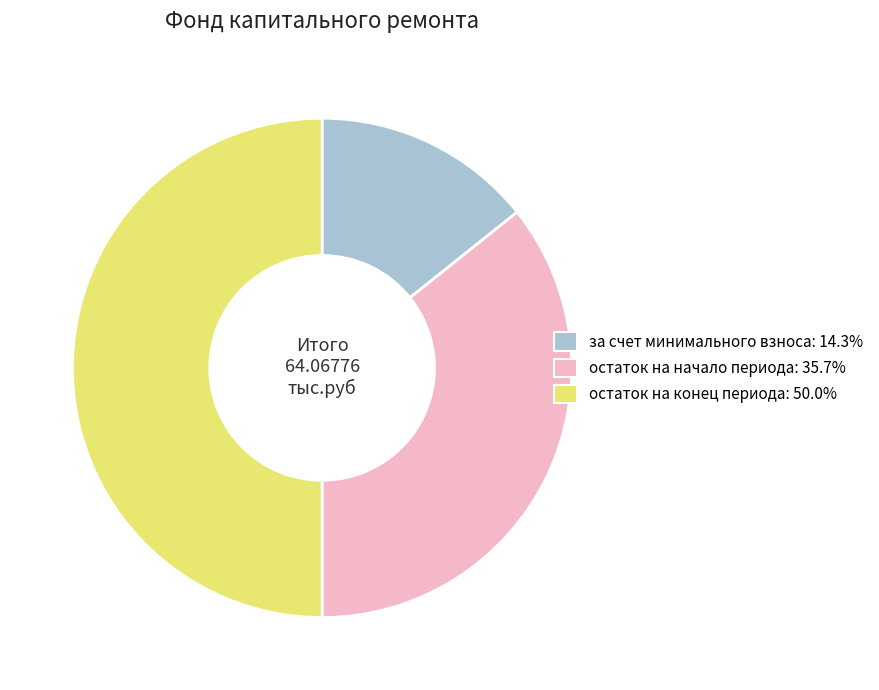

Combined, do остаток на конец периода: 50.0% and остаток на начало периода: 35.7% account for over 50%?

Yes